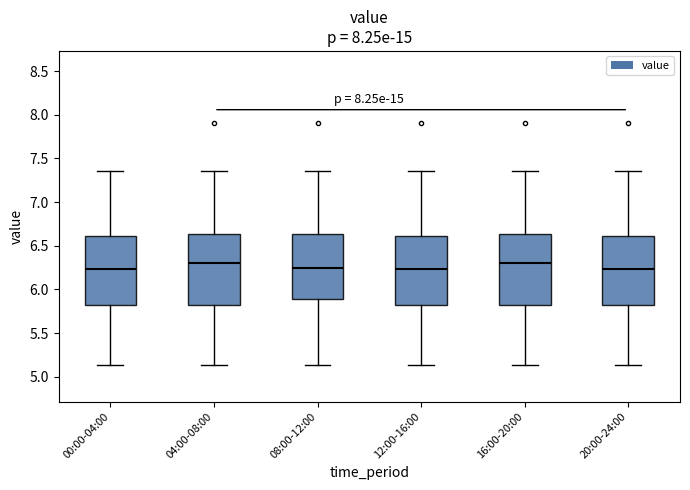

Reading left to right, transcribe this box plot: for each box, give where its median line is, the range the box spans, and where its two whiskers end, as read against the y-axis. The values are not printed on the chart, so give them approximately, as read against the axis.

00:00-04:00: median 6.25, box 5.80 to 6.60, whiskers 5.15 to 7.35
04:00-08:00: median 6.30, box 5.80 to 6.65, whiskers 5.15 to 7.35
08:00-12:00: median 6.25, box 5.90 to 6.65, whiskers 5.15 to 7.35
12:00-16:00: median 6.25, box 5.80 to 6.60, whiskers 5.15 to 7.35
16:00-20:00: median 6.30, box 5.80 to 6.65, whiskers 5.15 to 7.35
20:00-24:00: median 6.25, box 5.80 to 6.60, whiskers 5.15 to 7.35